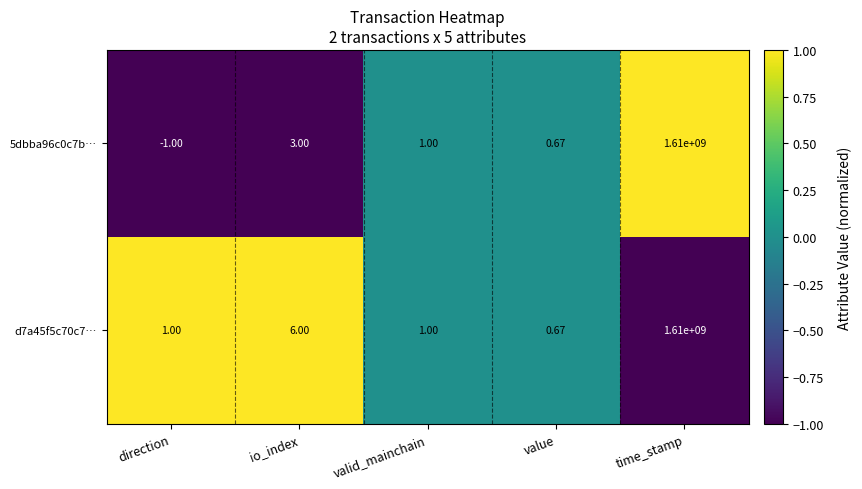

How many data points does each series have?

5